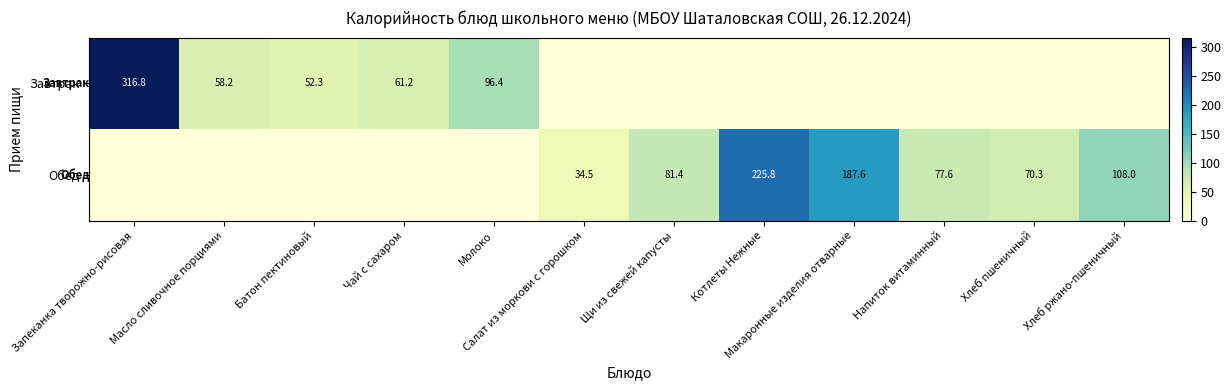

What is the sum of the Обед values at Макаронные изделия отварные and Напиток витаминный?

265.2